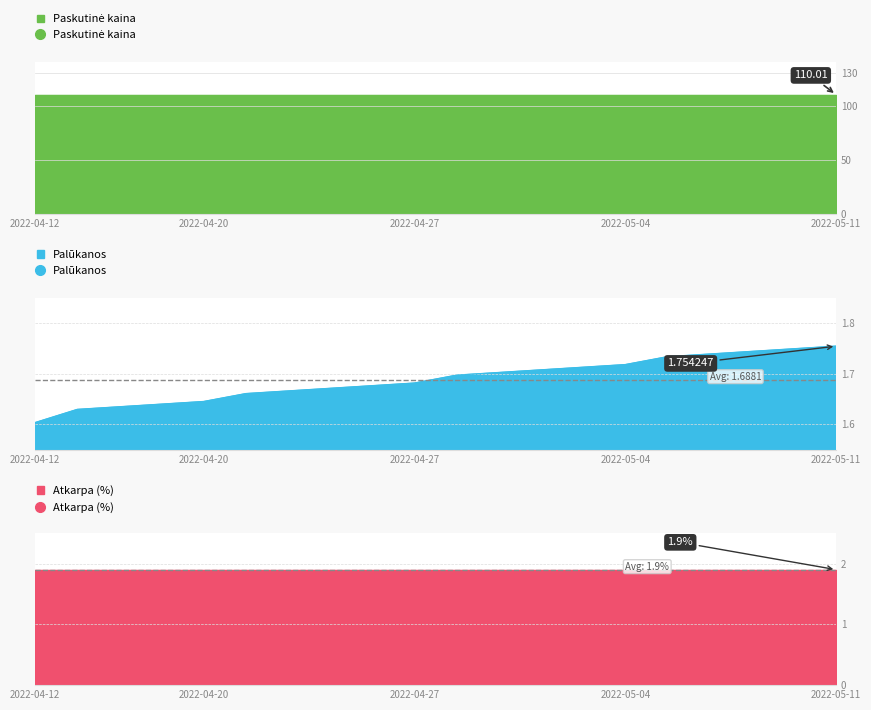

True or false: Atkarpa (%) and Paskutinė kaina cross at least once.

False